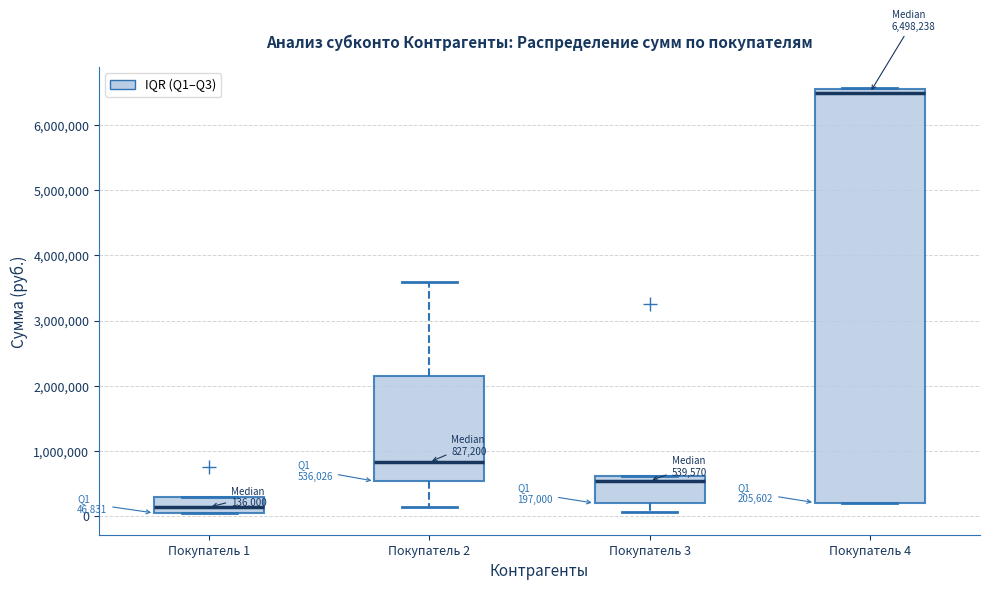

Which box is the tallest, from its lower edge to its upper edge?

Покупатель 4